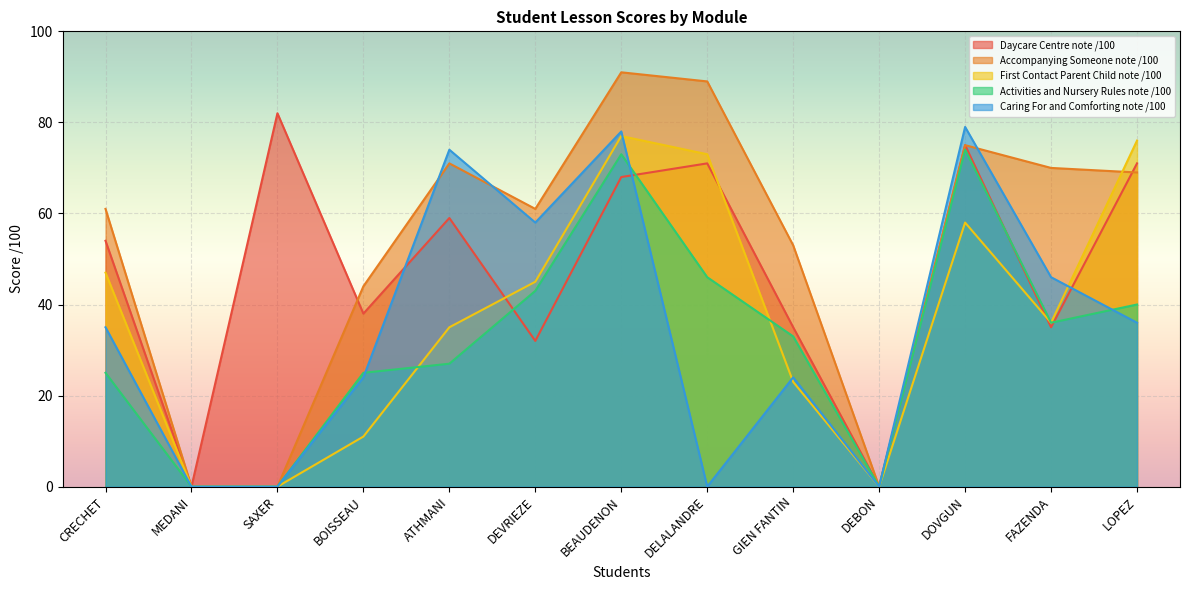

How many lines are shown in the chart?

5